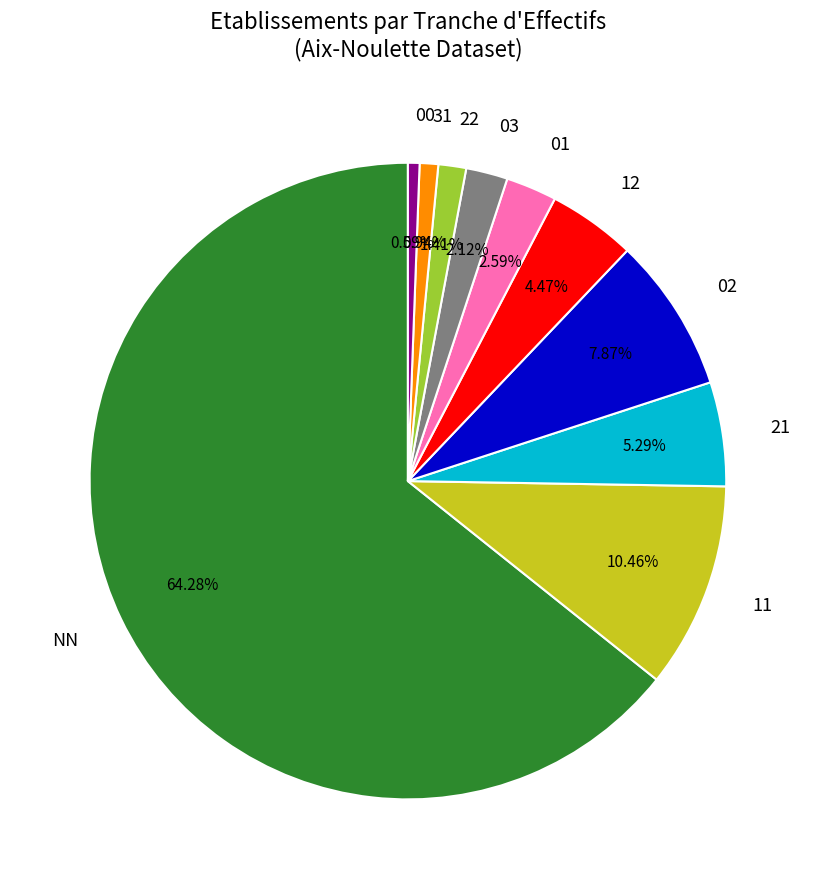

How many slices are in this pie chart?

10